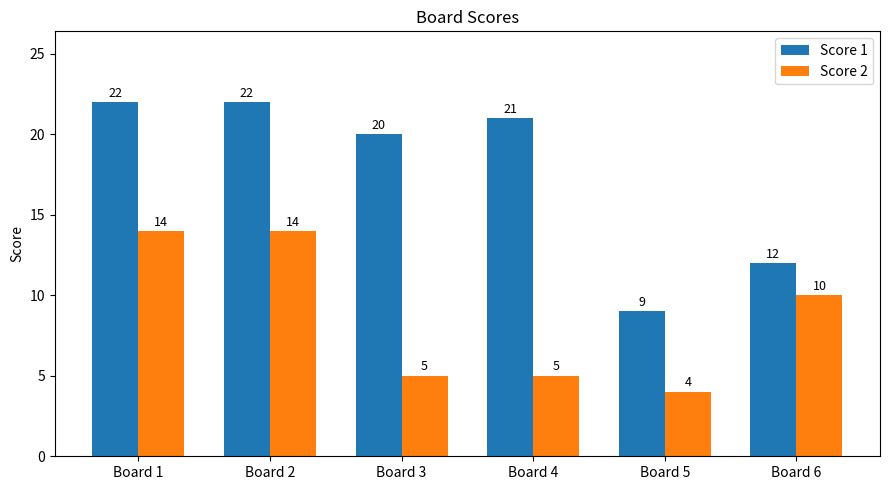

Is the value of Score 2 at Board 5 greater than the value of Score 1 at Board 6?

No